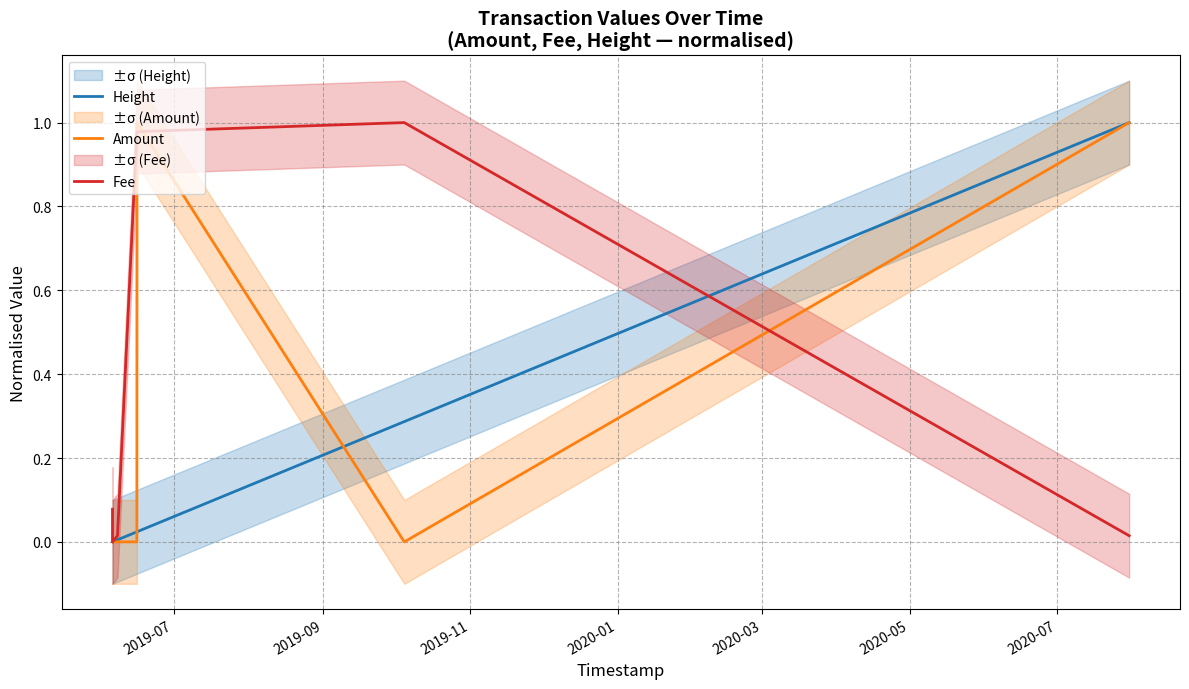

How many data points does each series have?

7